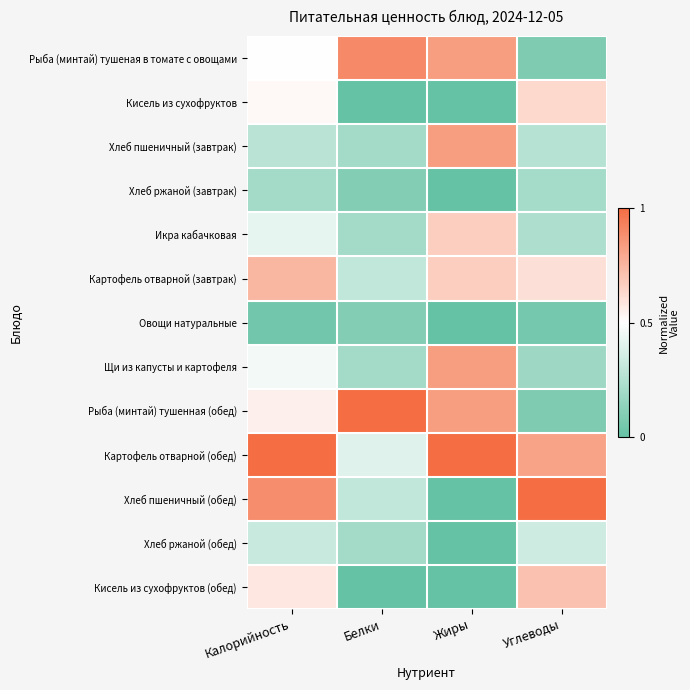

Between Калорийность and Белки, which series saw the biggest shift?

Картофель отварной (обед)